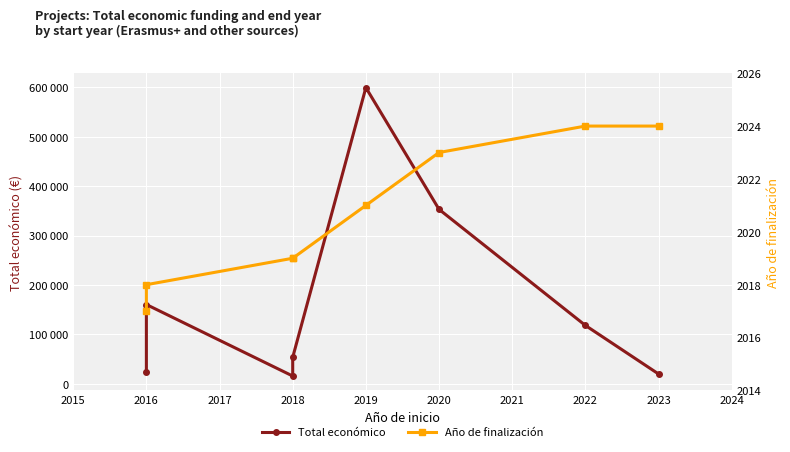

In Total económico, how many points are higher than both neighbors (excluding endpoints)?

2